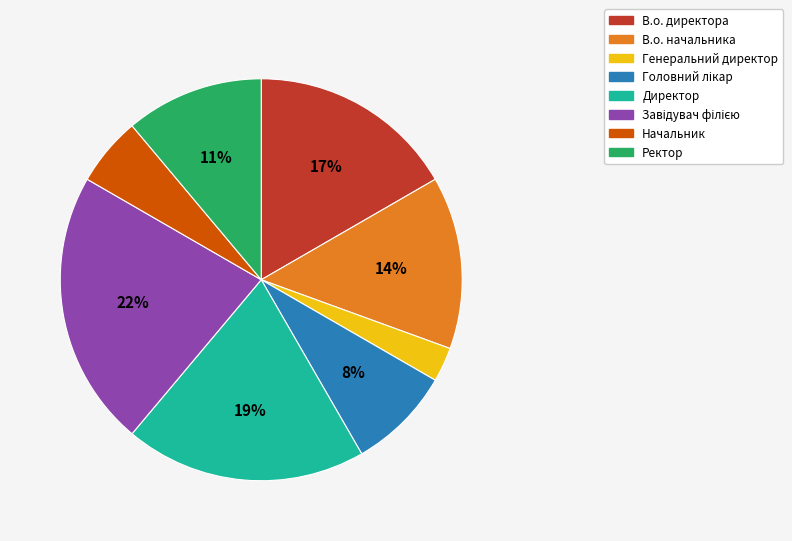

To the nearest percent, what is the average slice percentage?

12%